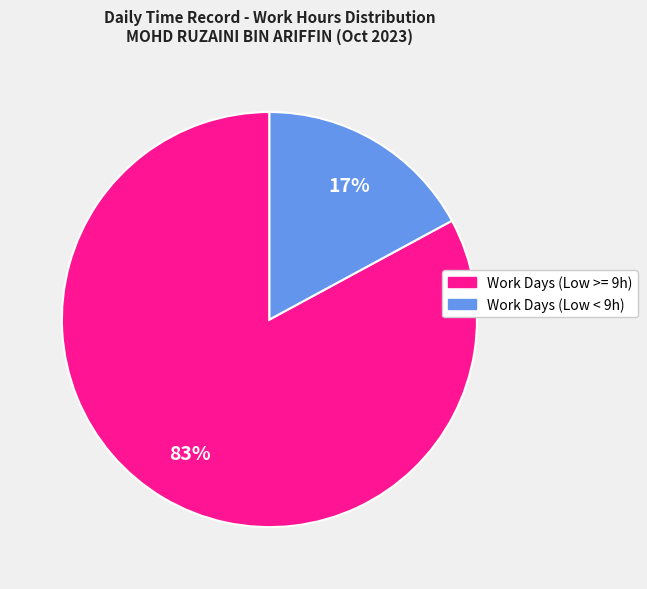

To the nearest percent, what is the average slice percentage?

50%